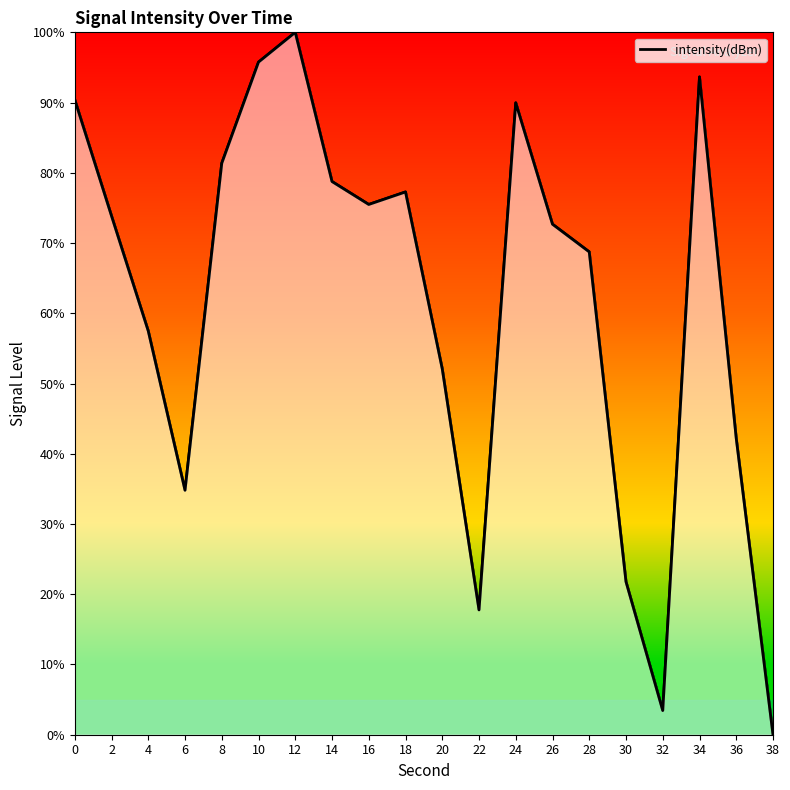

Reading left to right, extract all data points from this chart.

0=90.4	2=73.9	4=57.5	6=34.8	8=81.4	10=95.8	12=100.0	14=78.8	16=75.5	18=77.3	20=52.1	22=17.8	24=90.0	26=72.7	28=68.7	30=21.8	32=3.4	34=93.7	36=42.2	38=0.0